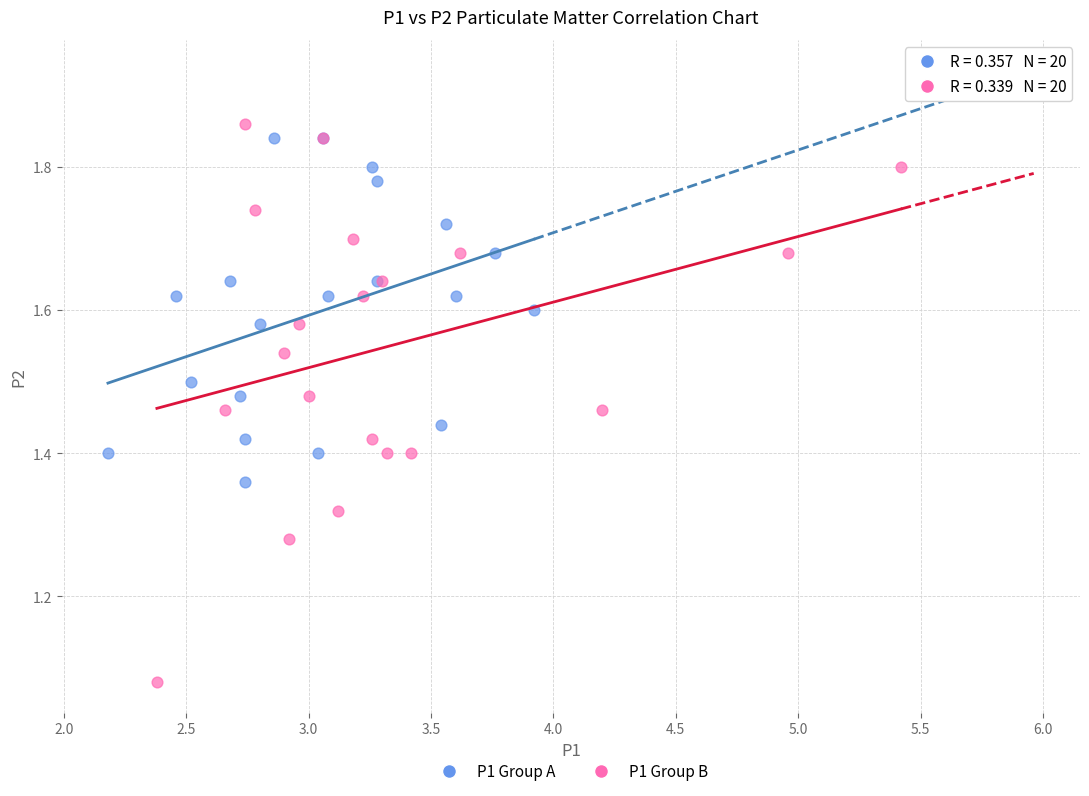

Which series has the largest Y range (max minus min)?

P1 Group B